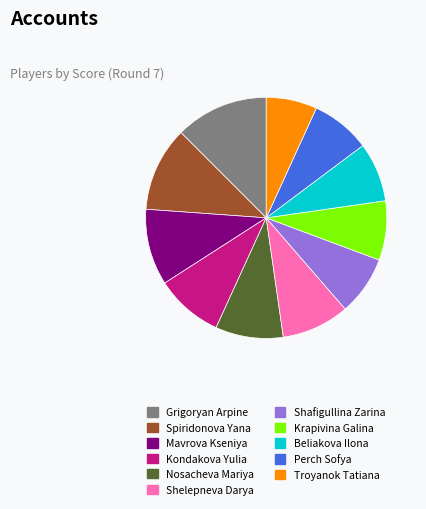

What is the ratio of the value at Nosacheva Mariya to the value at Grigoryan Arpine?

0.7